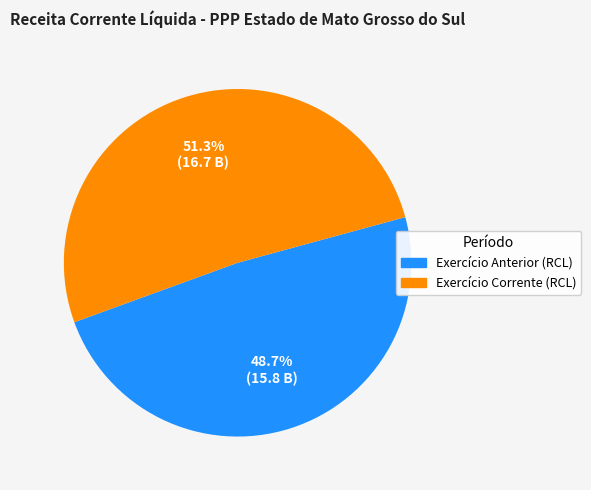

Which slice represents more than half of the pie?

Exercício Corrente (RCL)